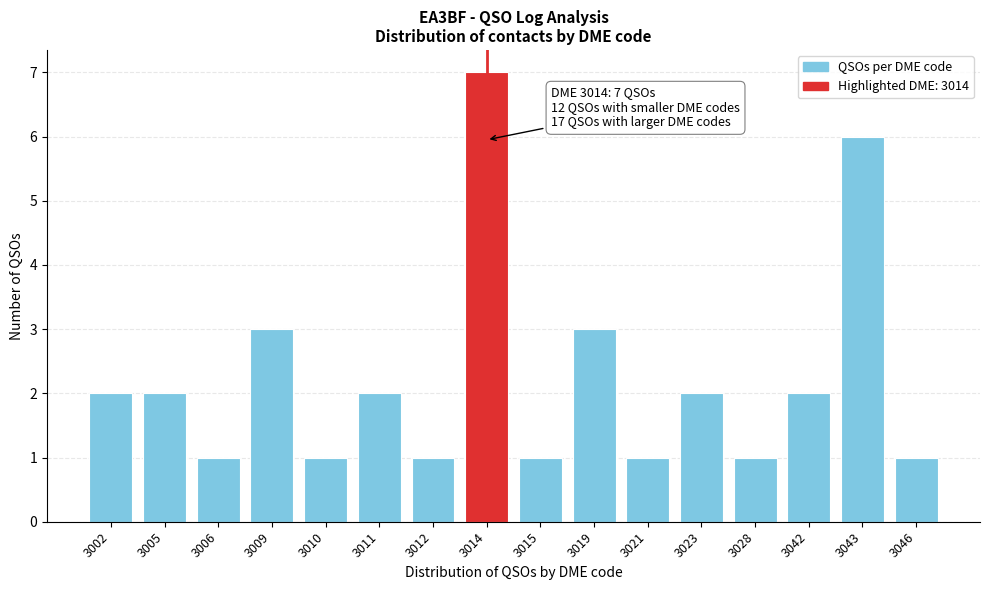

Reading left to right, transcribe all the data shown in this chart.

2	2	1	3	1	2	1	7	1	3	1	2	1	2	6	1